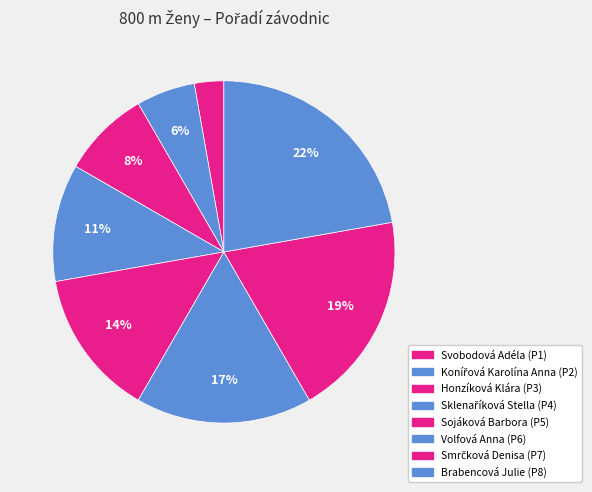

Which has a higher value, Brabencová Julie or Honzíková Klára?

Brabencová Julie